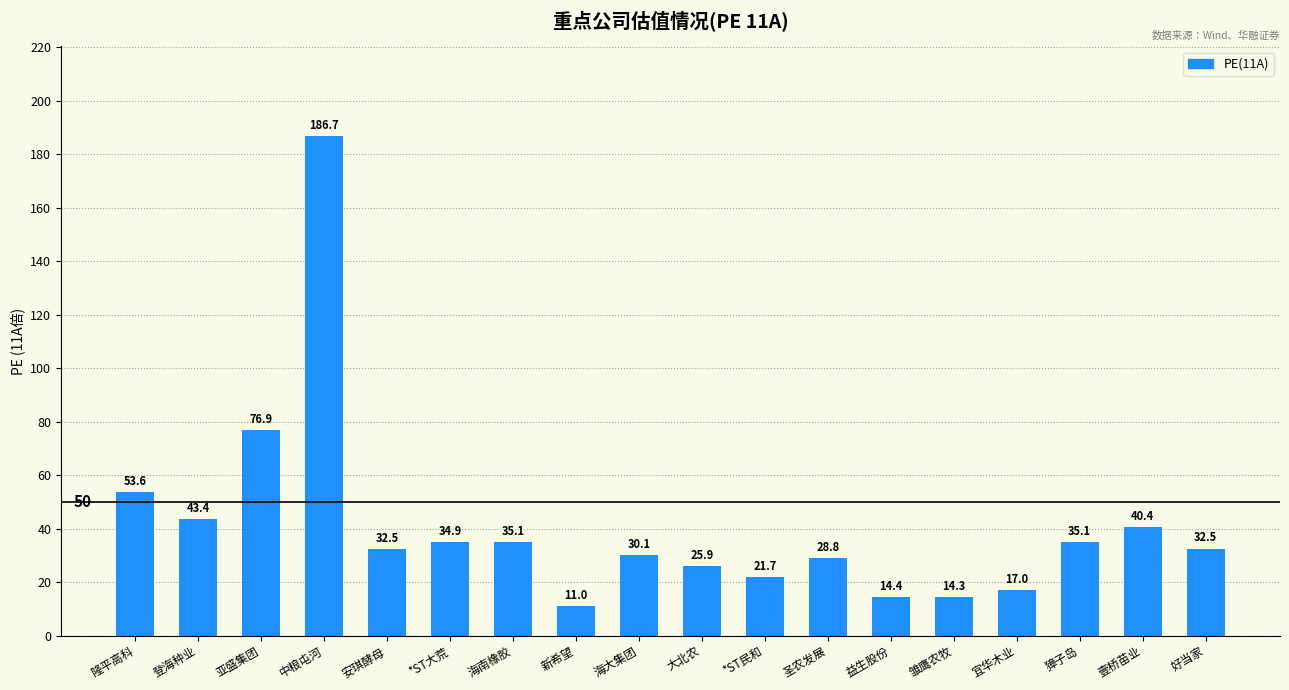

What is the label of the 15th bar from the right?

中粮屯河